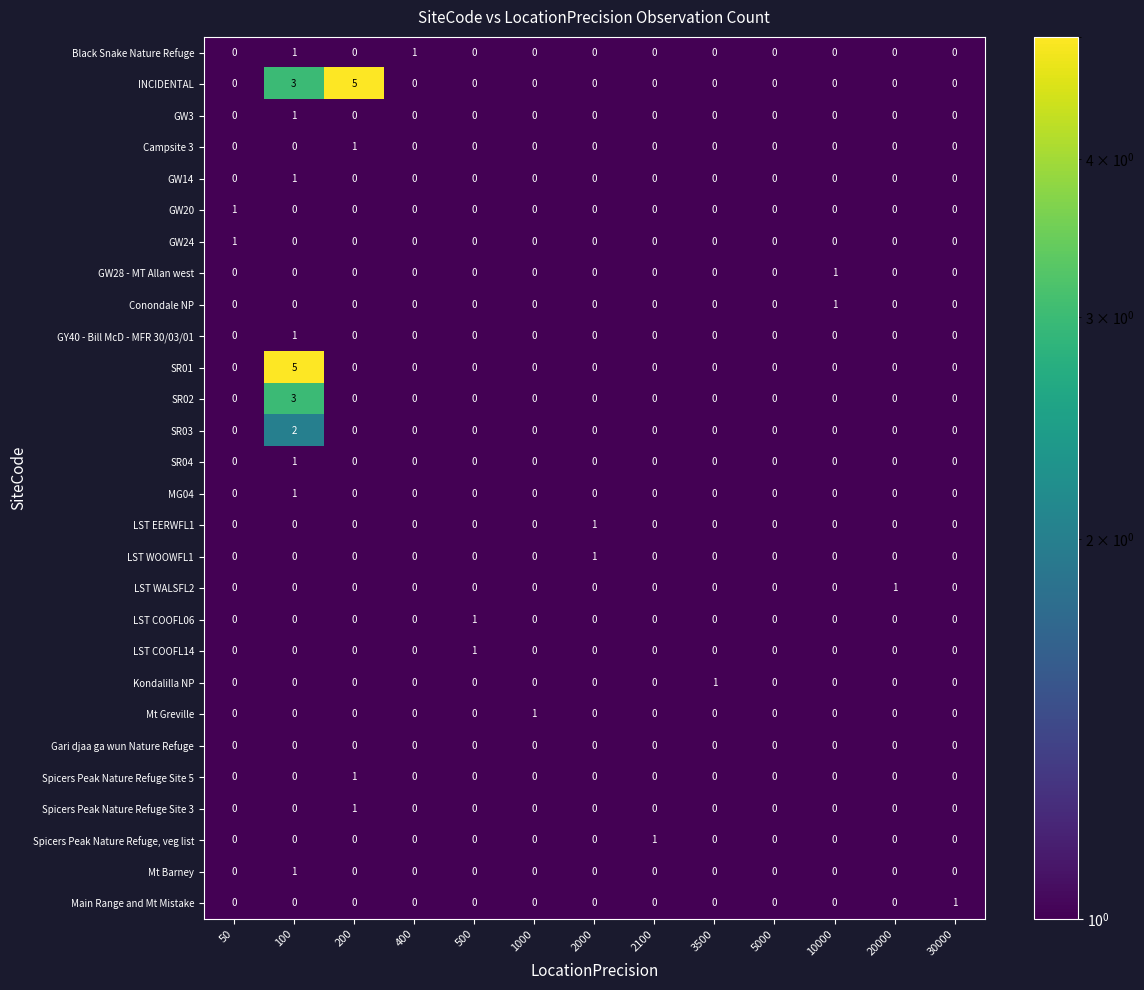

At which category is the sum across all series the highest?

100